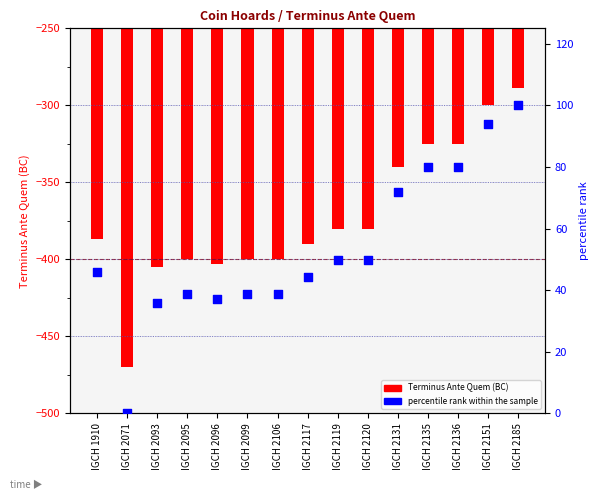

Which series has the widest spread of Y values?

Terminus Ante Quem